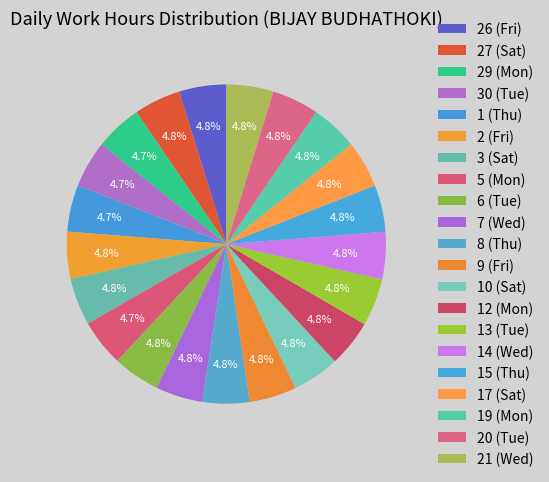

Count the number of slices in the pie.

21